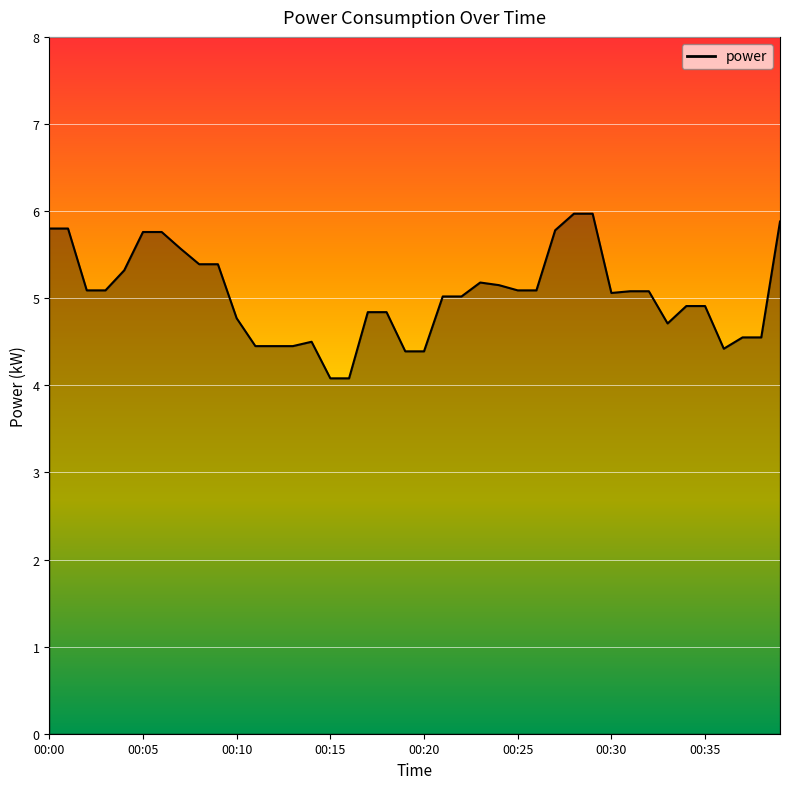

What is the greatest value displayed?

6.0